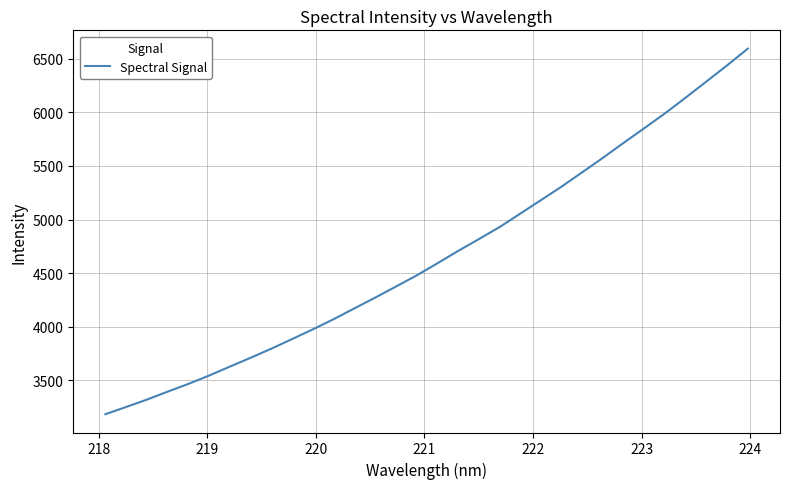

What is the maximum value shown in the chart?

6594.4